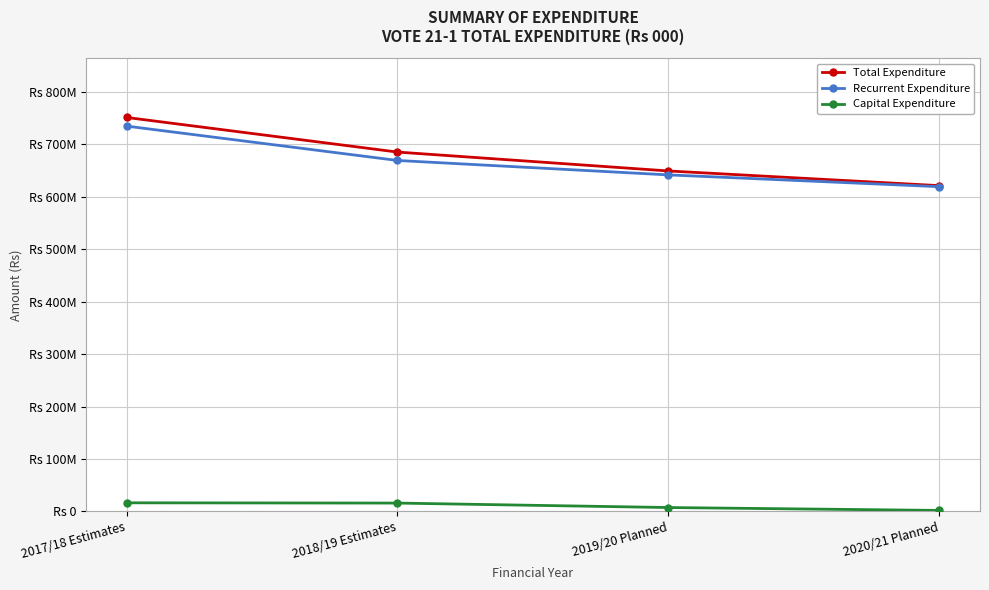

What is the sum of all Capital Expenditure values?

42000000